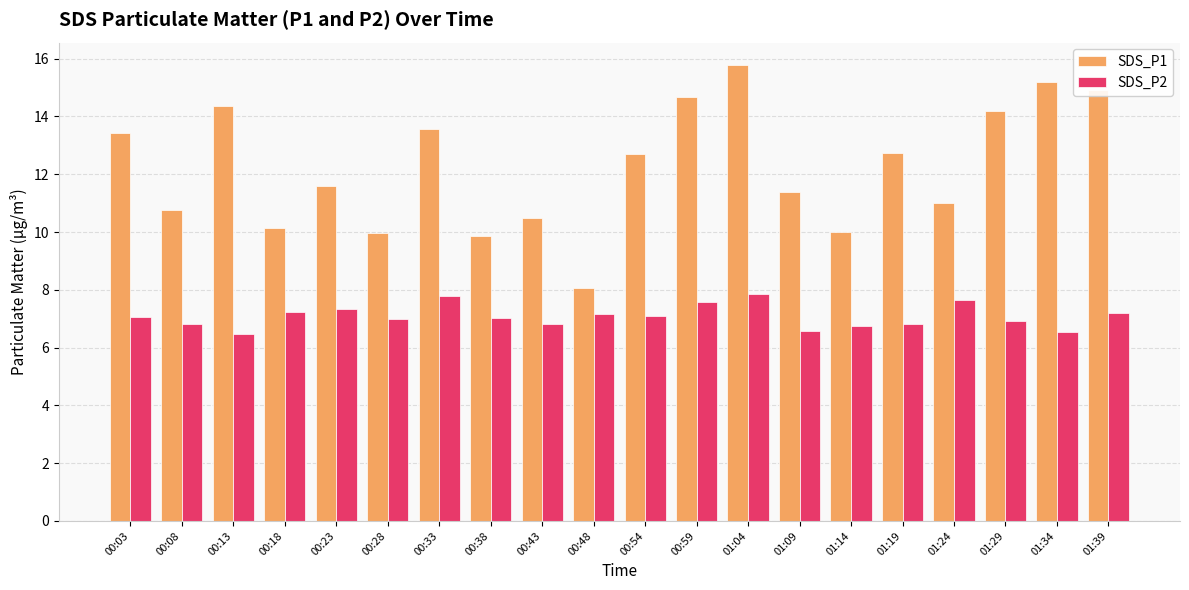

What is the label of the 2nd bar from the right?

01:34